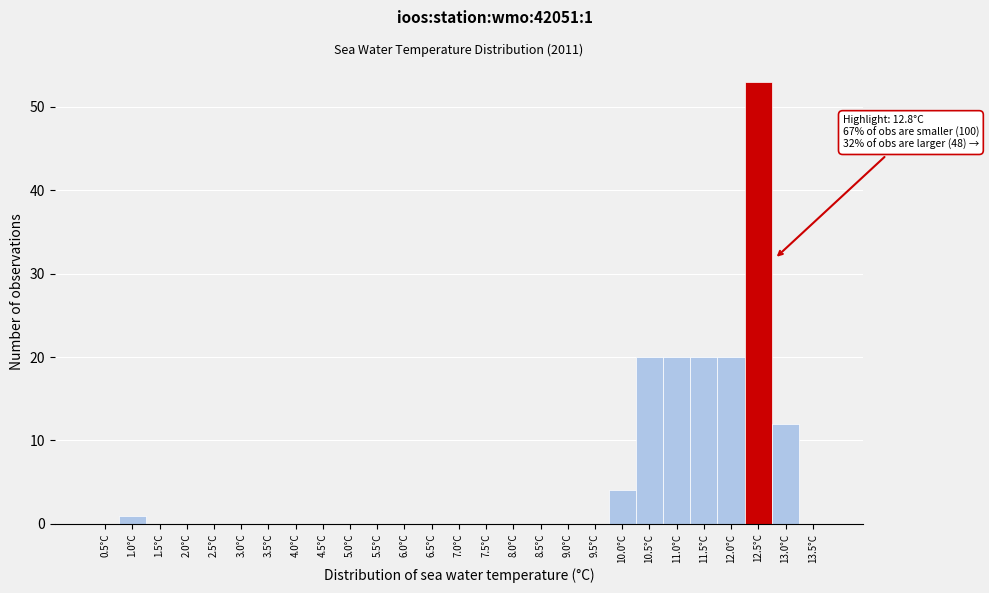

Reading left to right, list all the values displayed in this chart.

0.5°C=0	1.0°C=1	1.5°C=0	2.0°C=0	2.5°C=0	3.0°C=0	3.5°C=0	4.0°C=0	4.5°C=0	5.0°C=0	5.5°C=0	6.0°C=0	6.5°C=0	7.0°C=0	7.5°C=0	8.0°C=0	8.5°C=0	9.0°C=0	9.5°C=0	10.0°C=4	10.5°C=20	11.0°C=20	11.5°C=20	12.0°C=20	12.5°C=53	13.0°C=12	13.5°C=0